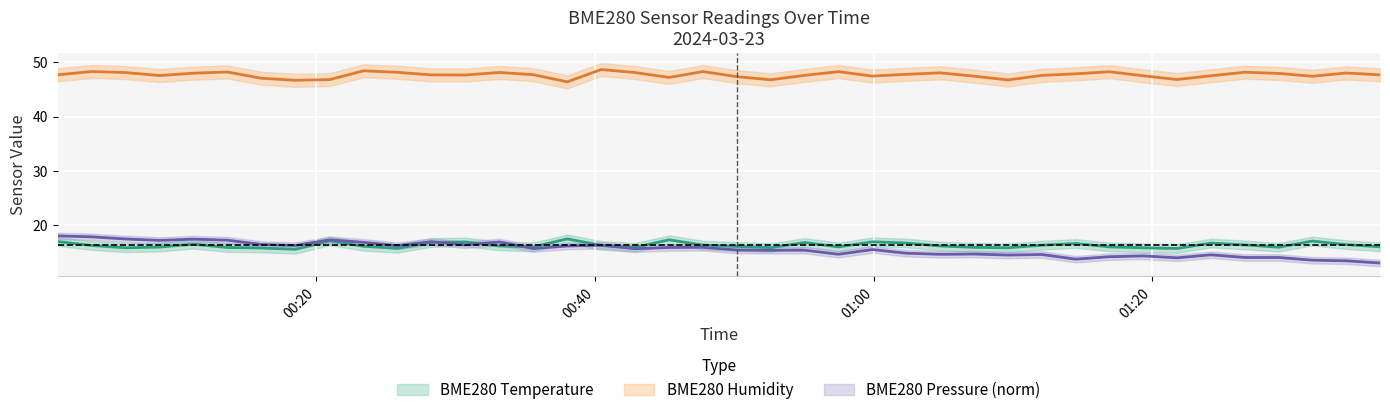

Which series has the largest total across all categories?

BME280_humidity